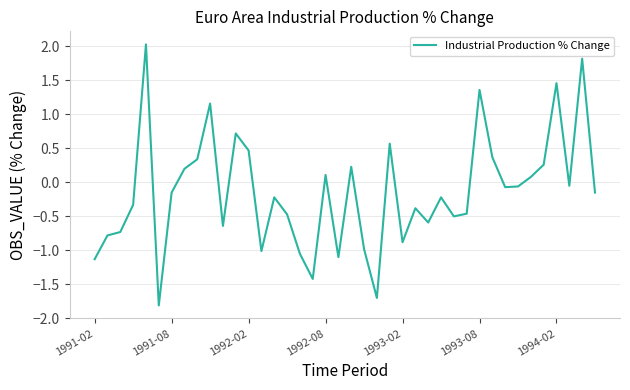

What is the greatest value displayed?

2.0